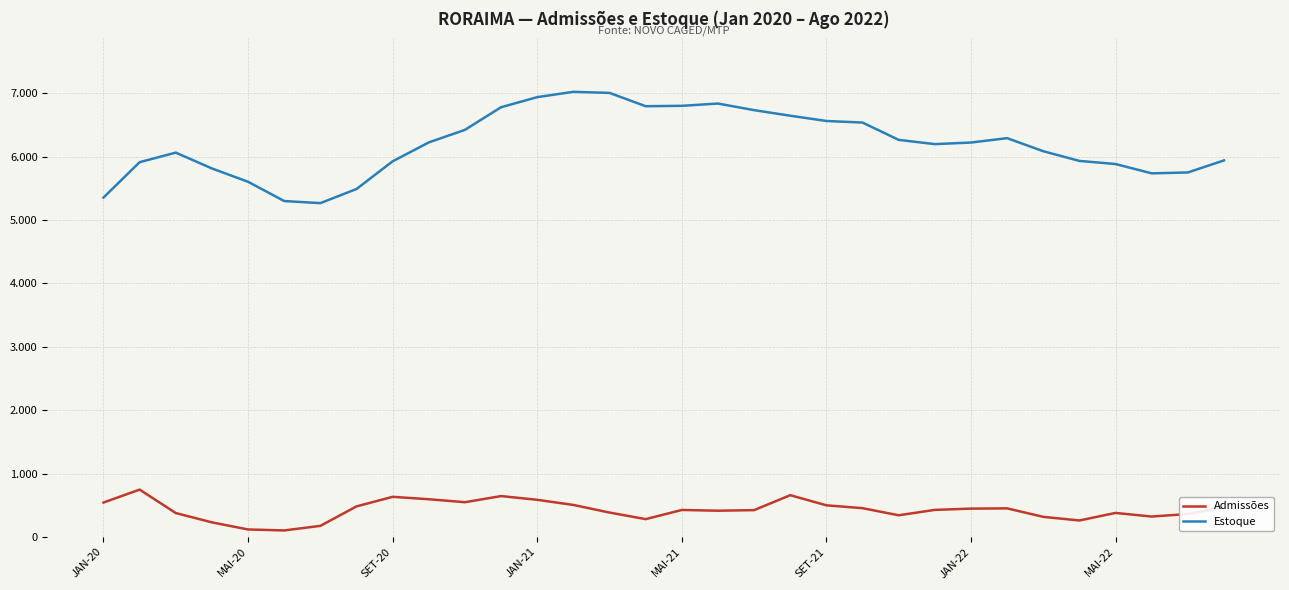

What is the value of the Admissões point at the 14th from the left?

505